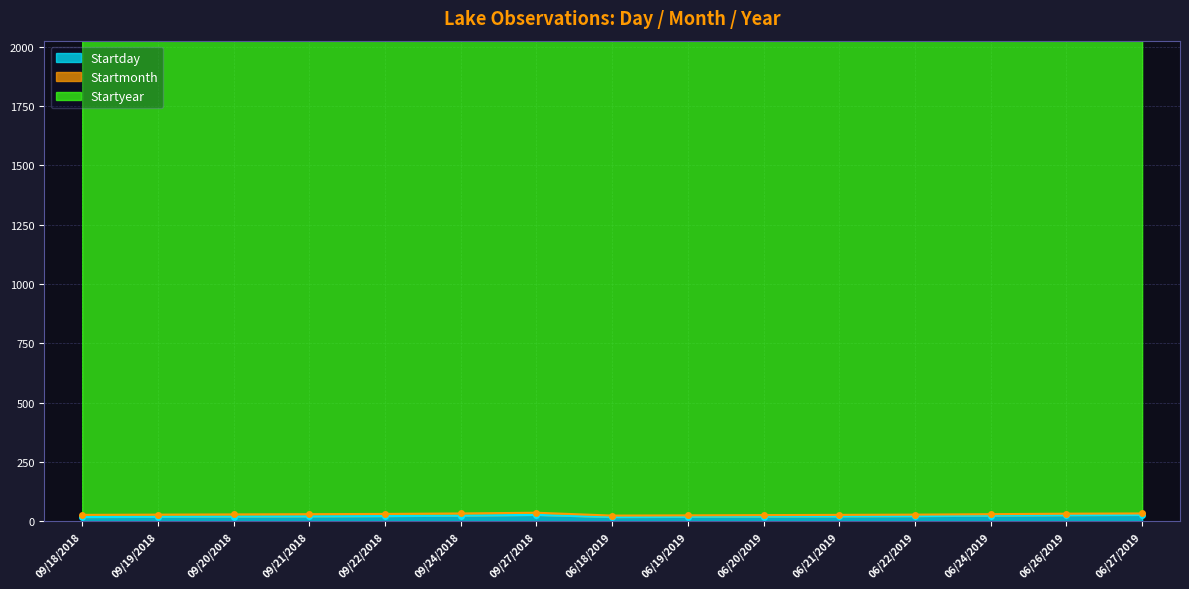

The Startyear series shows 2019 at 06/22/2019. True or false?

True